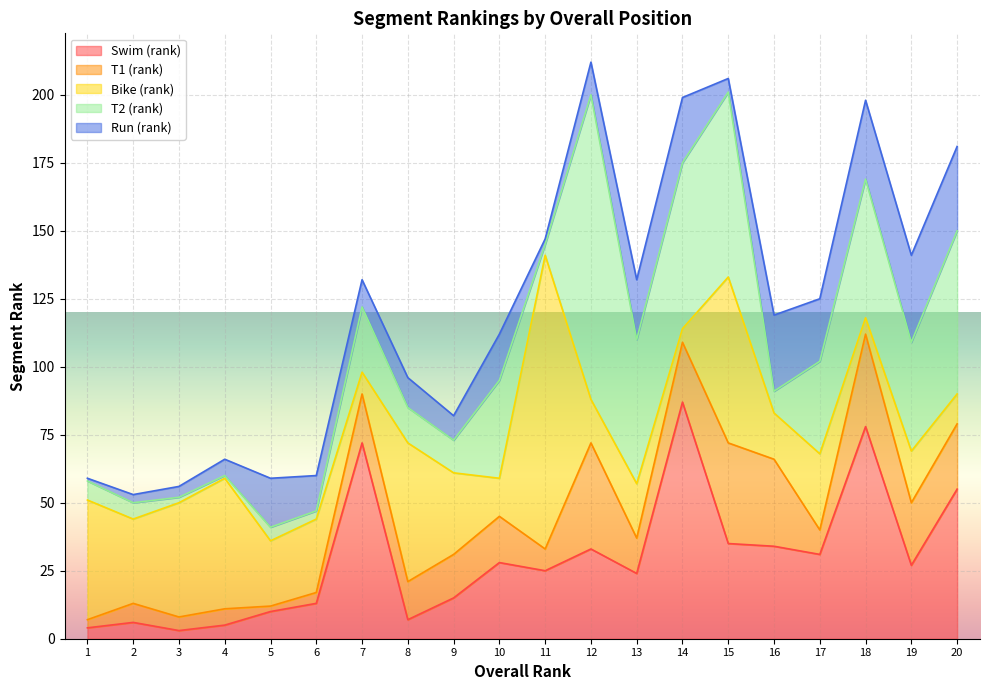

At which category is the sum across all series the highest?

12